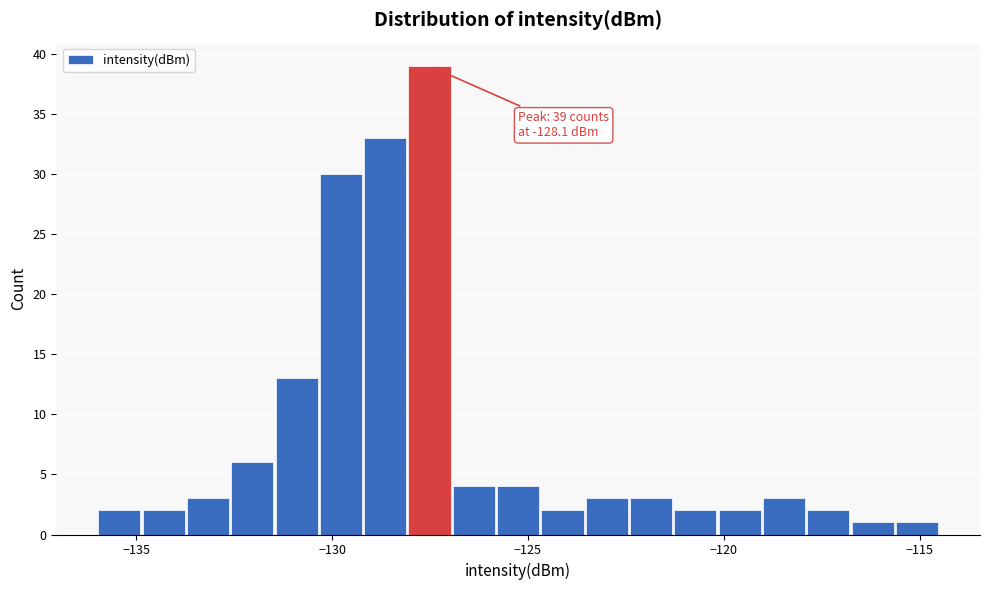

Read against the x-axis, roughly where is the centre of the tallest bar?

-127.5